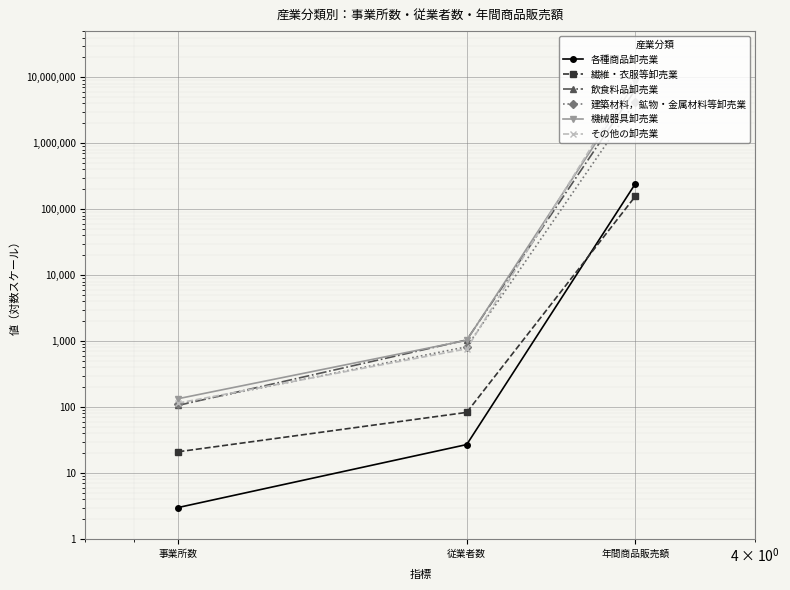

What are all the series names shown in the legend?

各種商品卸売業, 繊維・衣服等卸売業, 飲食料品卸売業, 建築材料，鉱物・金属材料等卸売業, 機械器具卸売業, その他の卸売業